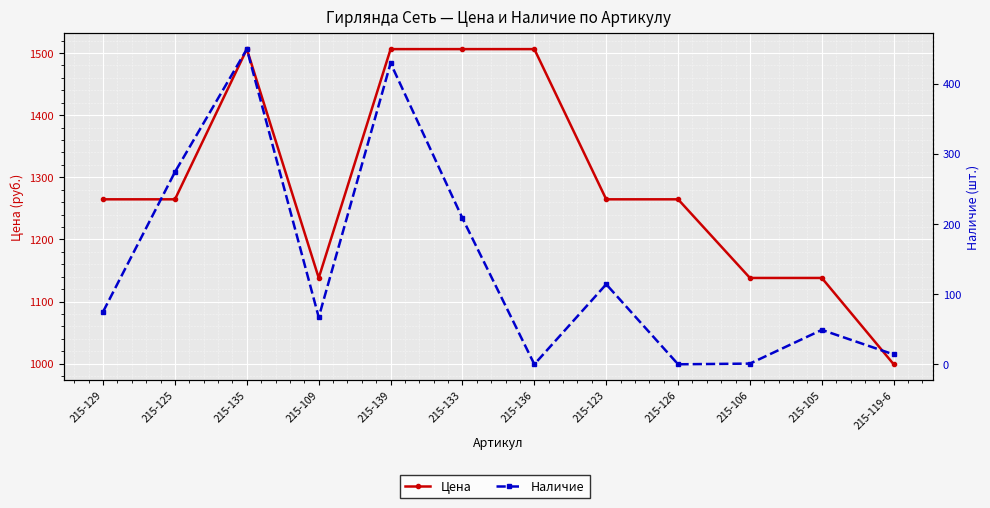

Which series has the largest total across all categories?

Цена